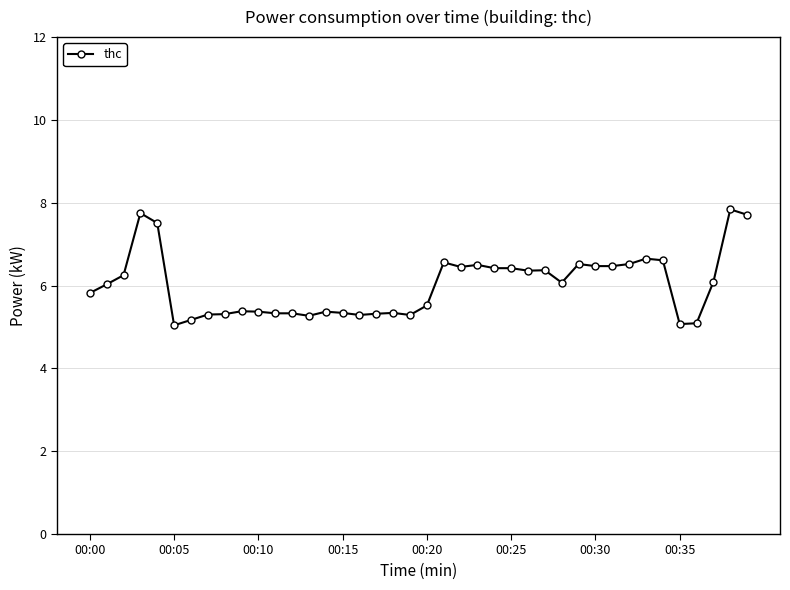

What is the difference between the maximum and second lowest values?

2.8